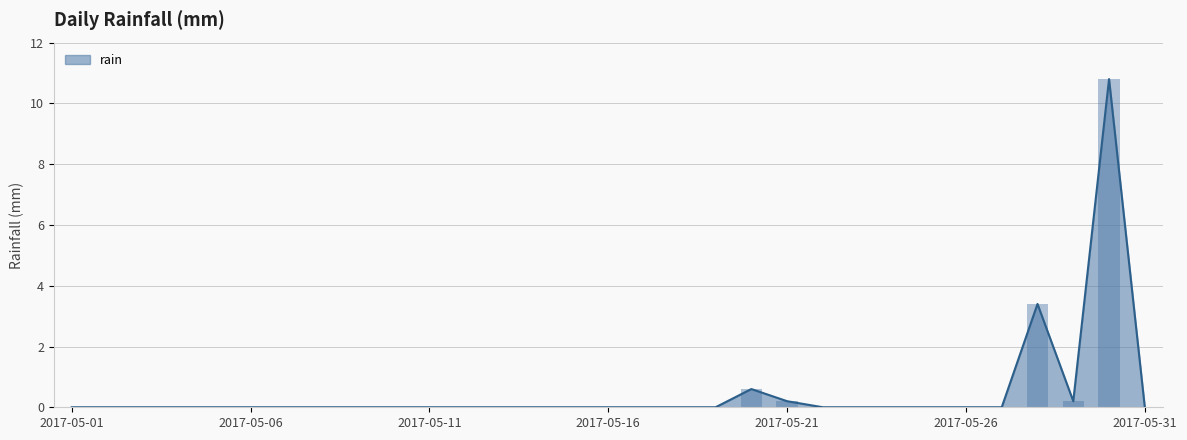

What is the greatest value displayed?

10.8